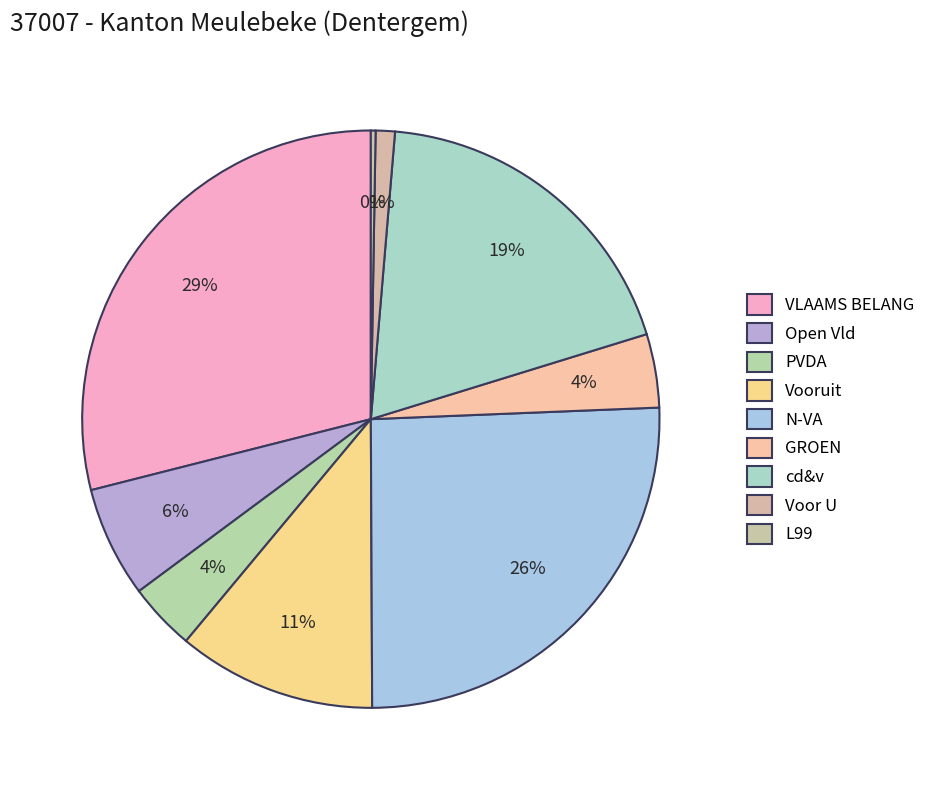

Is it true that Vooruit is 4% of the pie?

False